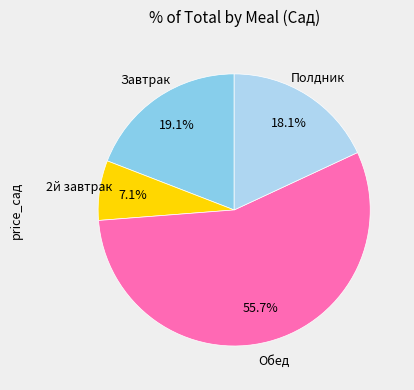

Combined, do Полдник and Обед account for over 50%?

Yes